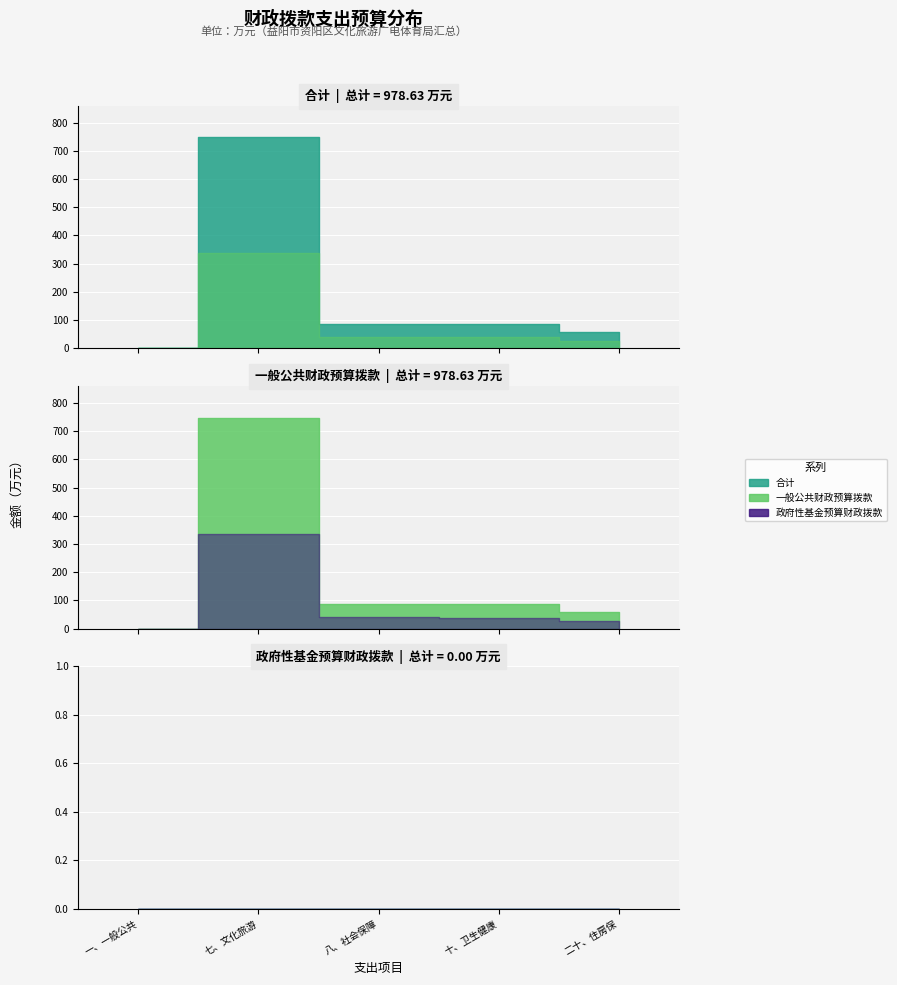

What is the difference between the second highest and second lowest values in the 合计 series?

30.1